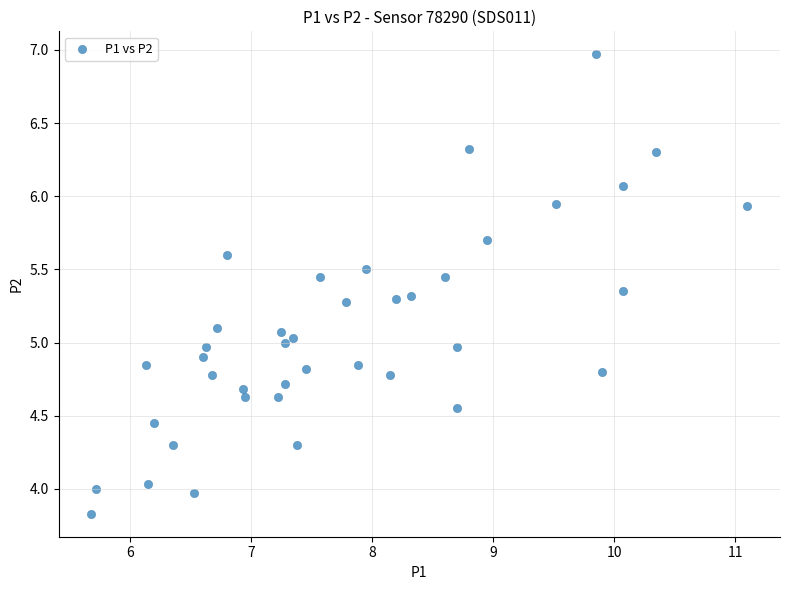

What is the range of X values (max minus min)?

5.4